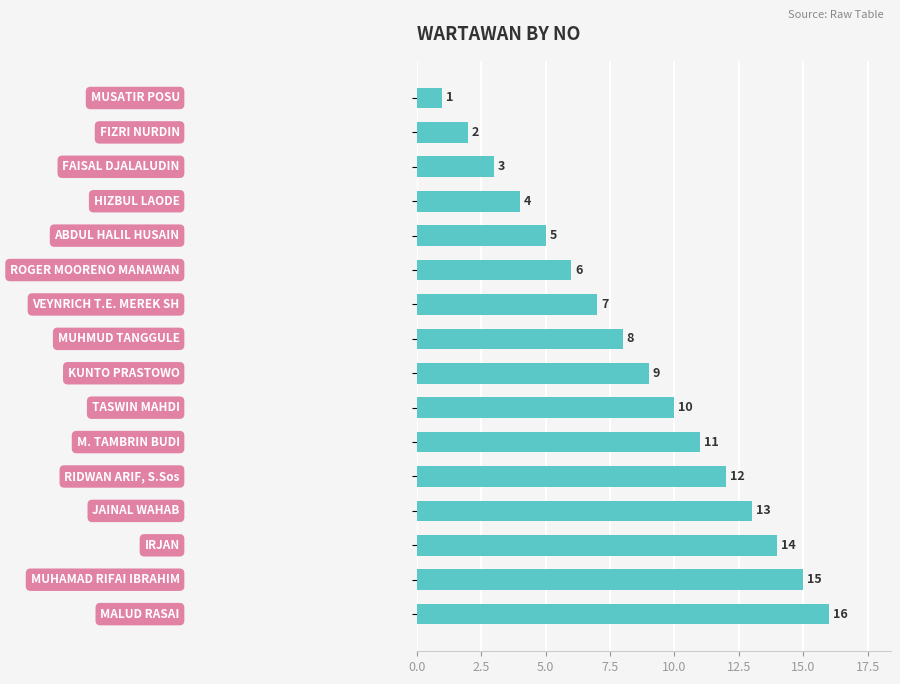

What is the difference between the maximum and minimum values?

15